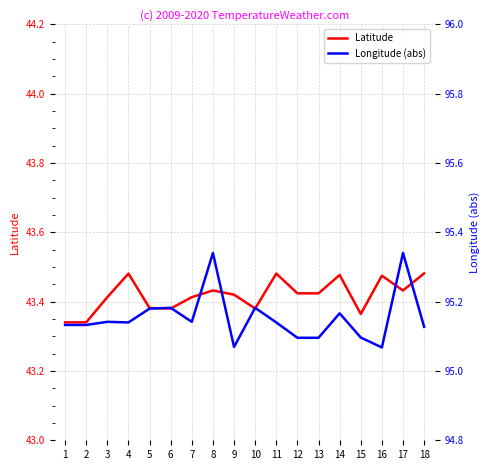

What is the difference between the highest and lowest values at 10?

51.8